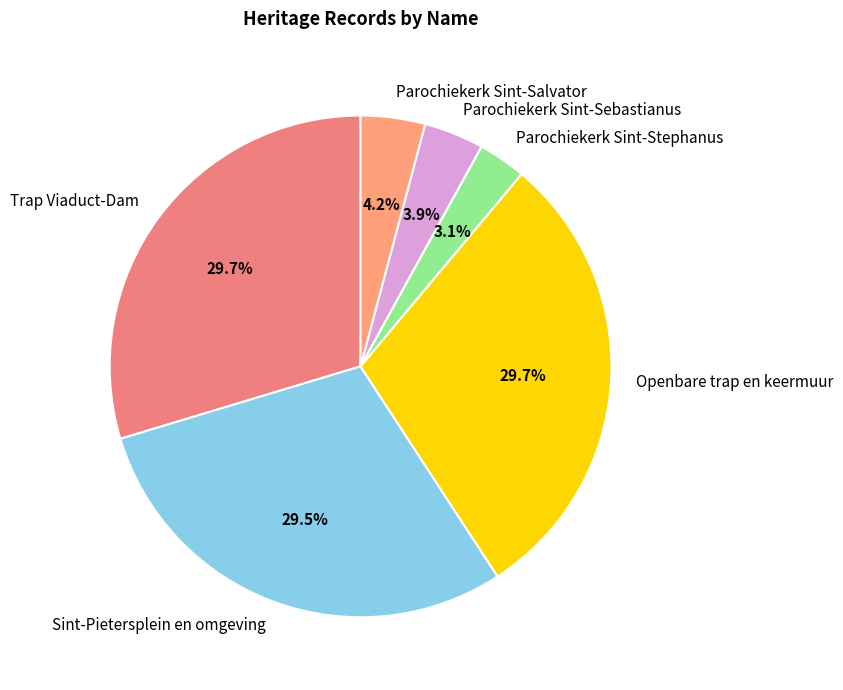

How many slices are in this pie chart?

6